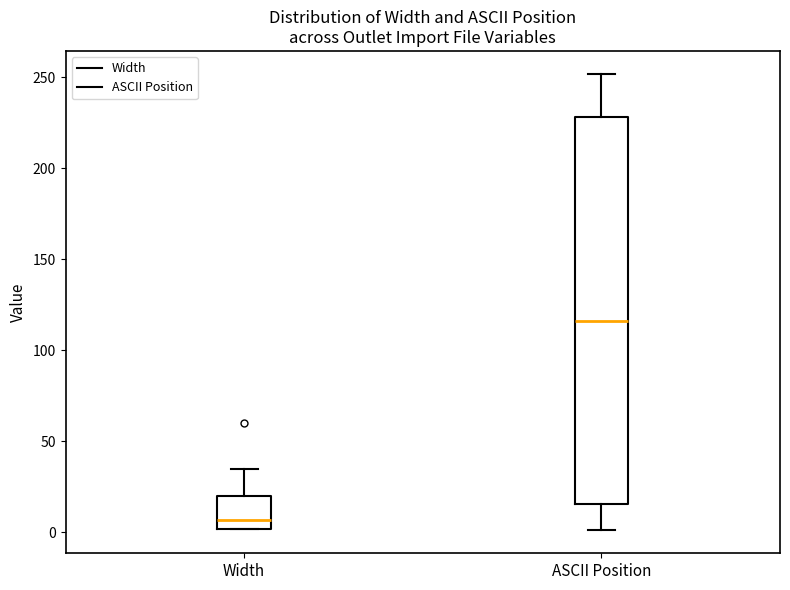

Where does the upper whisker of the box for ASCII Position end on the y-axis? The values are not printed on the chart, so give them approximately, as read against the axis.

250